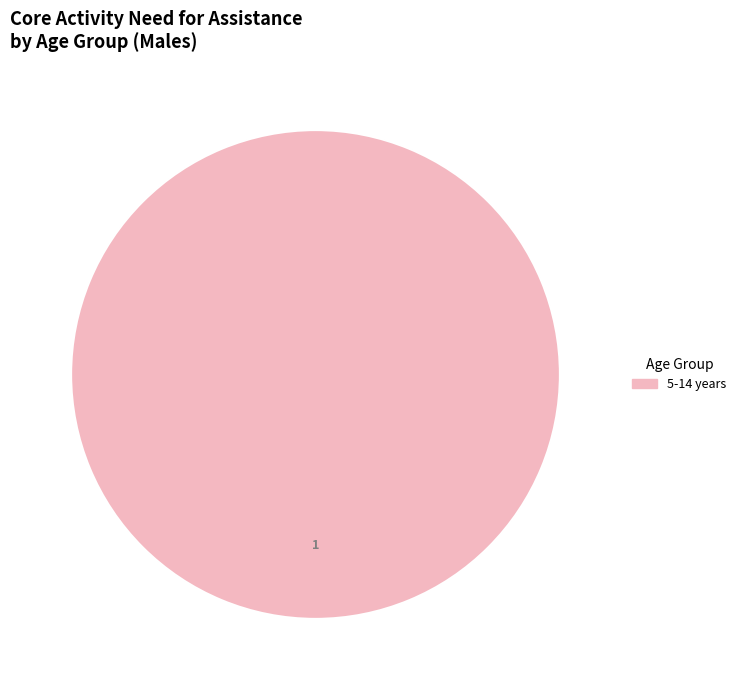

Is there a majority slice in this chart?

Yes